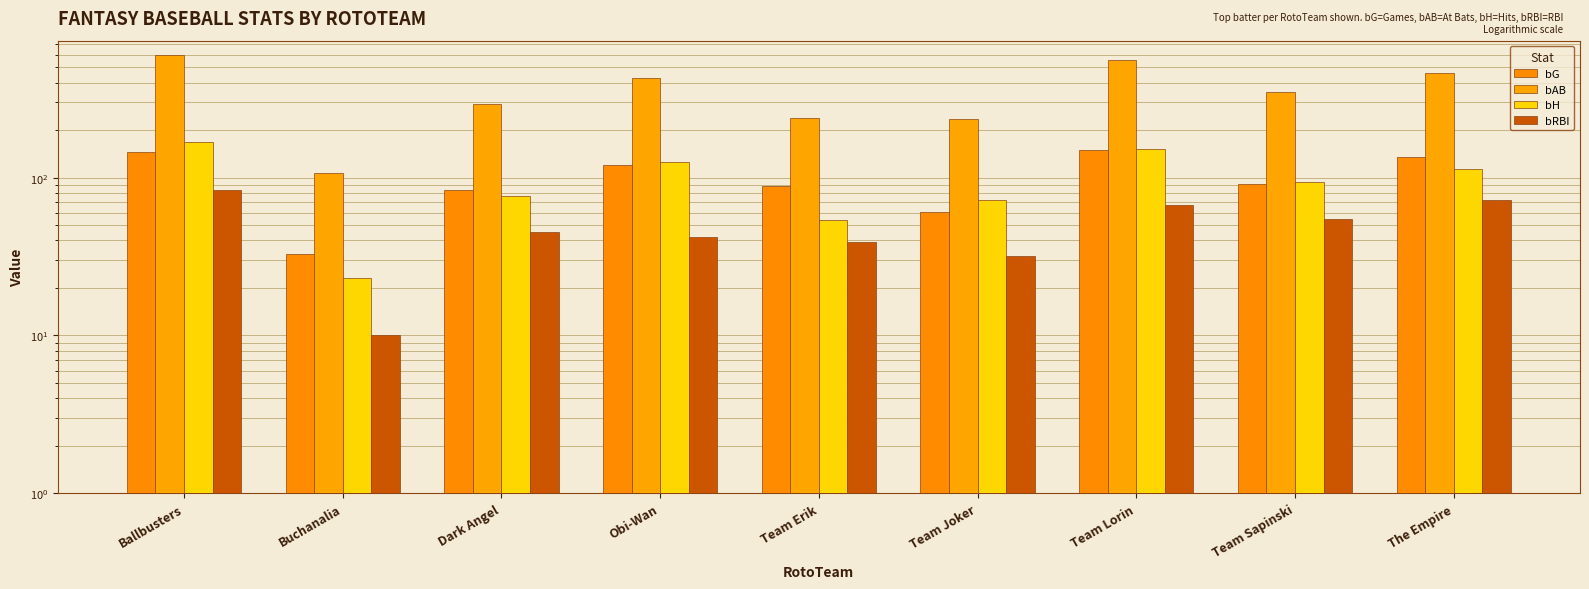

What is the spread (max minus min) of values at Team Lorin?

490